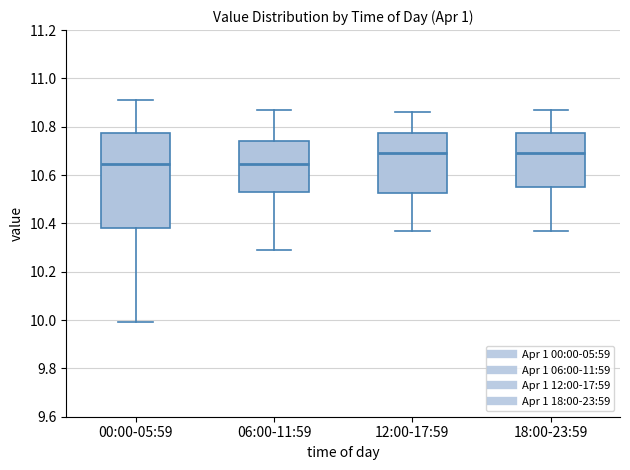

Reading left to right, transcribe this box plot: for each box, give where its median line is, the range the box spans, and where its two whiskers end, as read against the y-axis. The values are not printed on the chart, so give them approximately, as read against the axis.

00:00-05:59: median 10.64, box 10.38 to 10.78, whiskers 10.00 to 10.92
06:00-11:59: median 10.64, box 10.54 to 10.74, whiskers 10.30 to 10.88
12:00-17:59: median 10.70, box 10.52 to 10.78, whiskers 10.38 to 10.86
18:00-23:59: median 10.70, box 10.56 to 10.78, whiskers 10.38 to 10.88